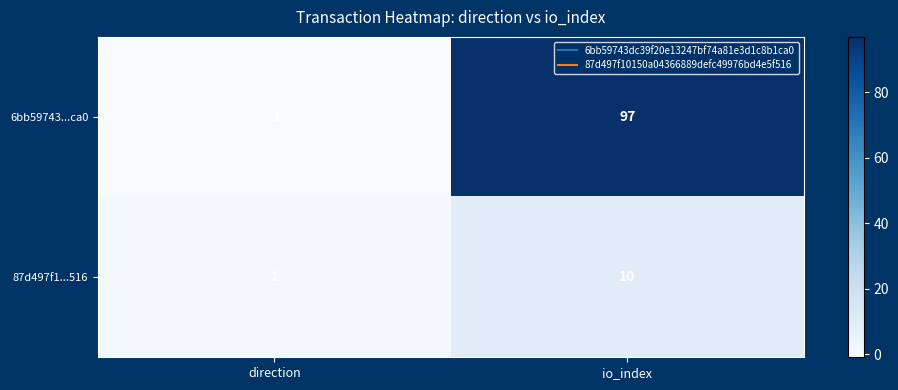

True or false: 6bb59743...ca0 has a value of 97 at io_index.

True